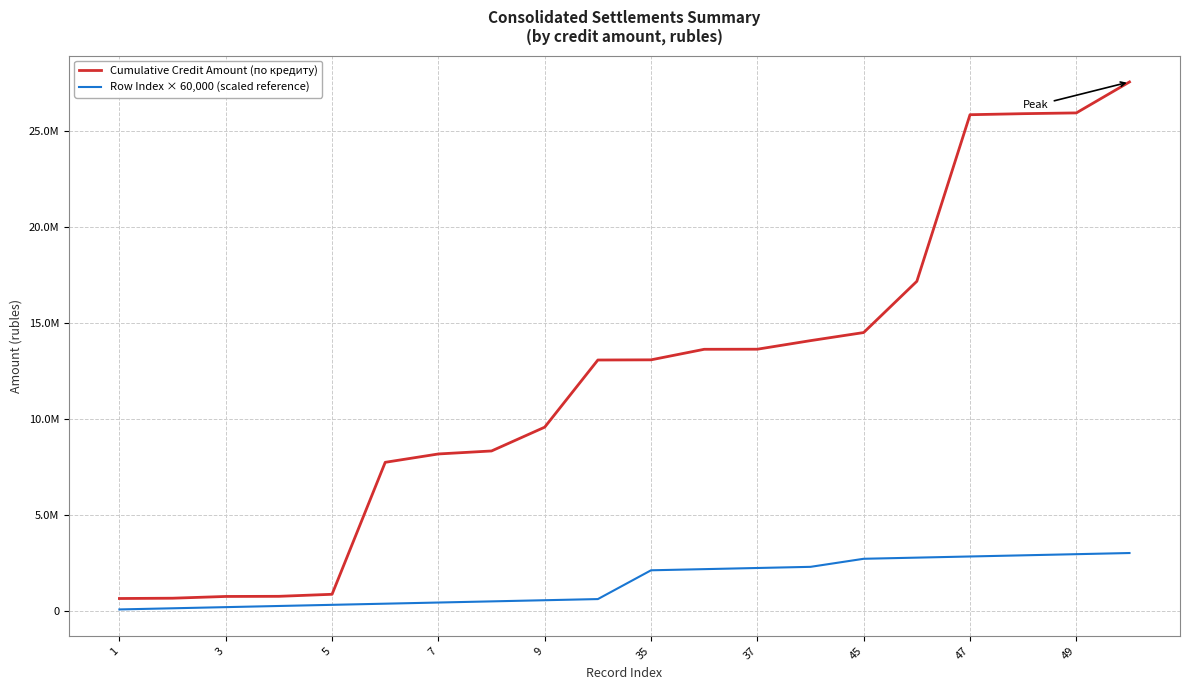

Does the chart display data point markers on the line(s)?

No